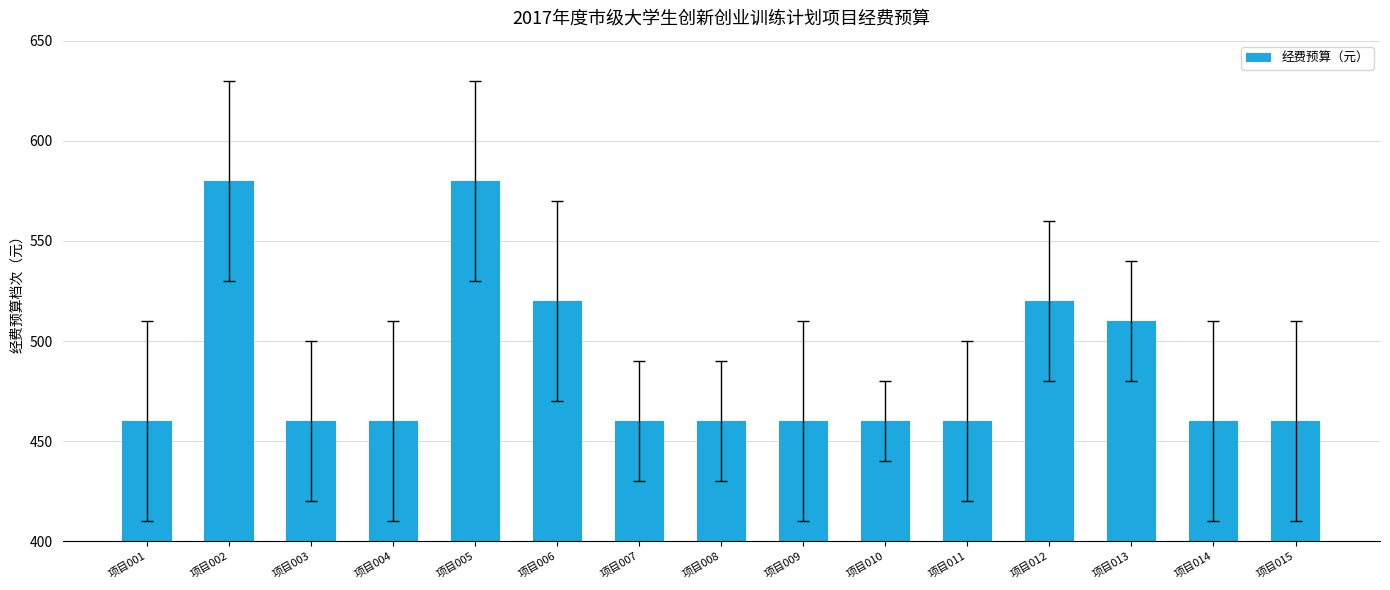

Reading left to right, transcribe all the data shown in this chart.

460	580	460	460	580	520	460	460	460	460	460	520	510	460	460